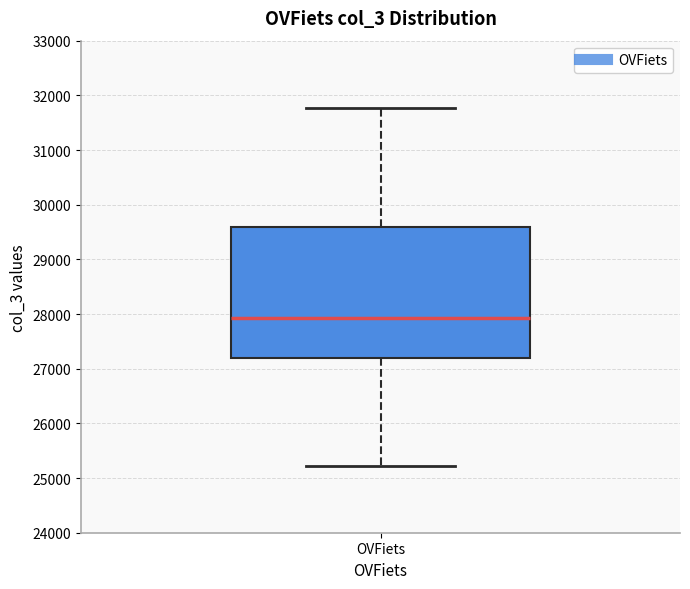

Where is the upper edge of the box for OVFiets on the y-axis? The values are not printed on the chart, so give them approximately, as read against the axis.

29600